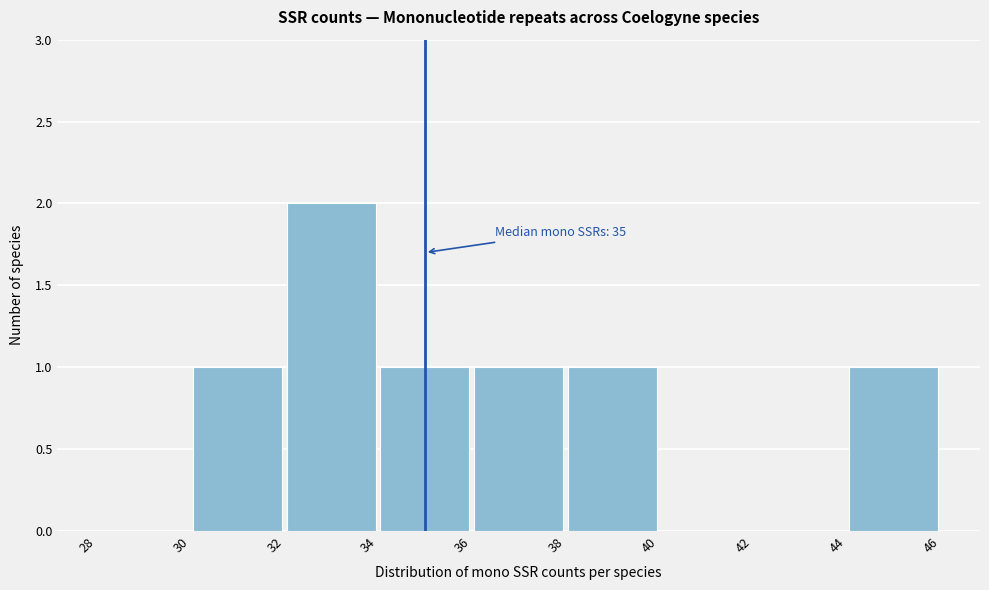

Which range on the x-axis has the tallest bar?

32 to 34